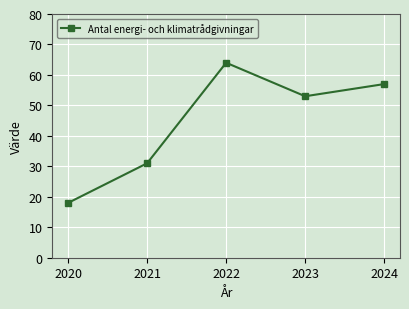

At which label is the value closest to 41?

2021